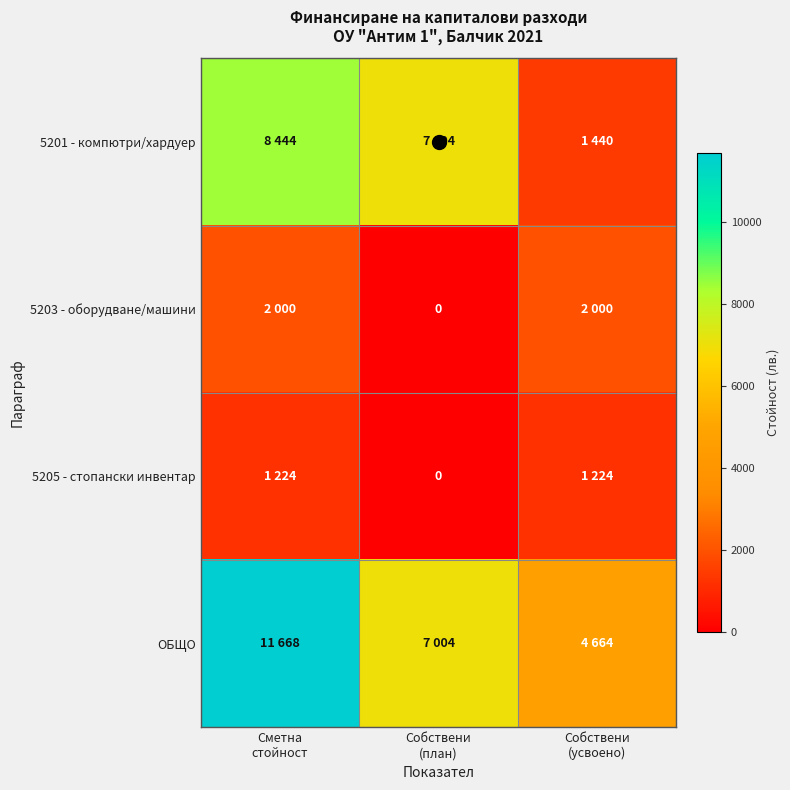

At Сметна стойност, list the series in order from smallest to largest.

5205 - стопански инвентар, 5203 - оборудване/машини, 5201 - компютри/хардуер, ОБЩО